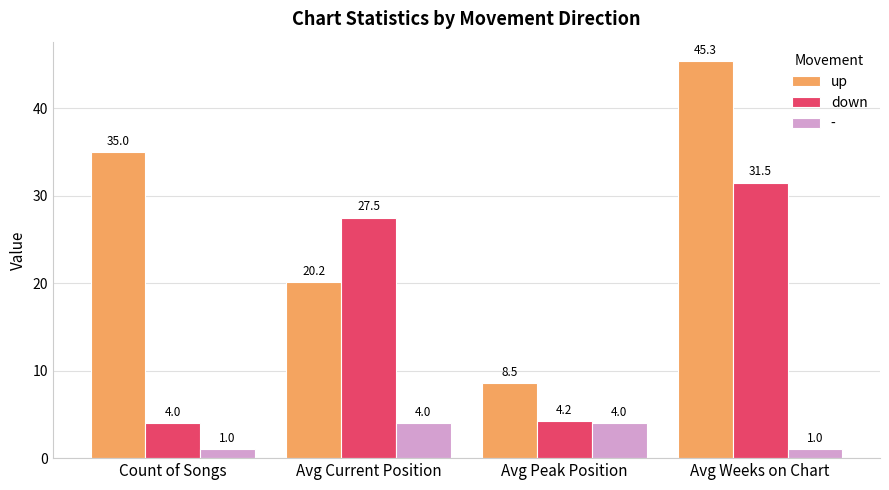

List the series in order of their overall mean, lowest first.

-, down, up